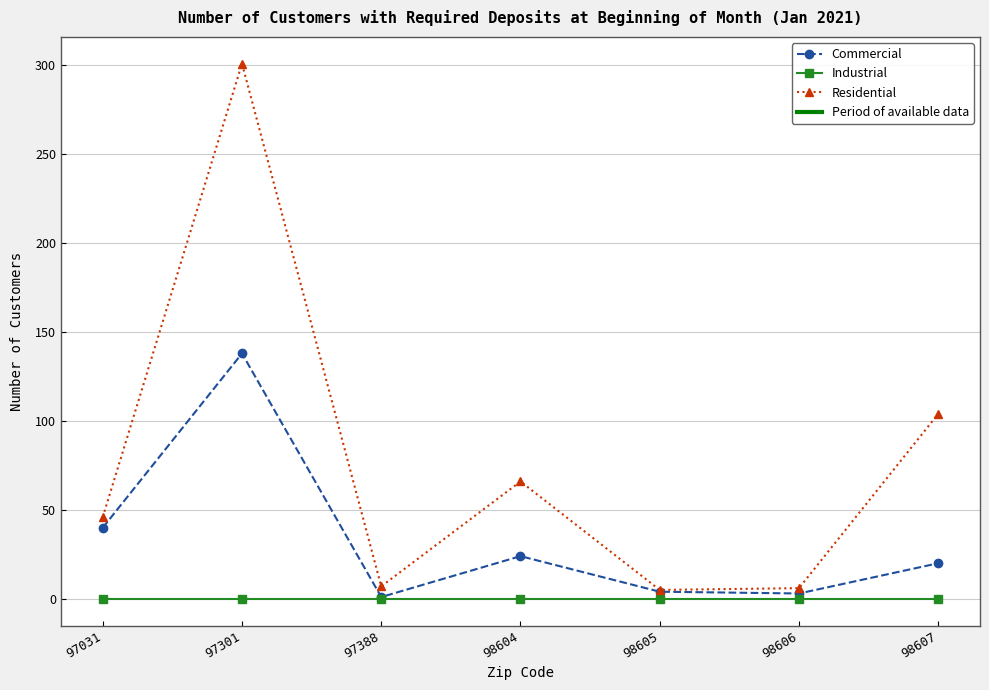

Read the Commercial value at 98606, to the nearest 5.

5